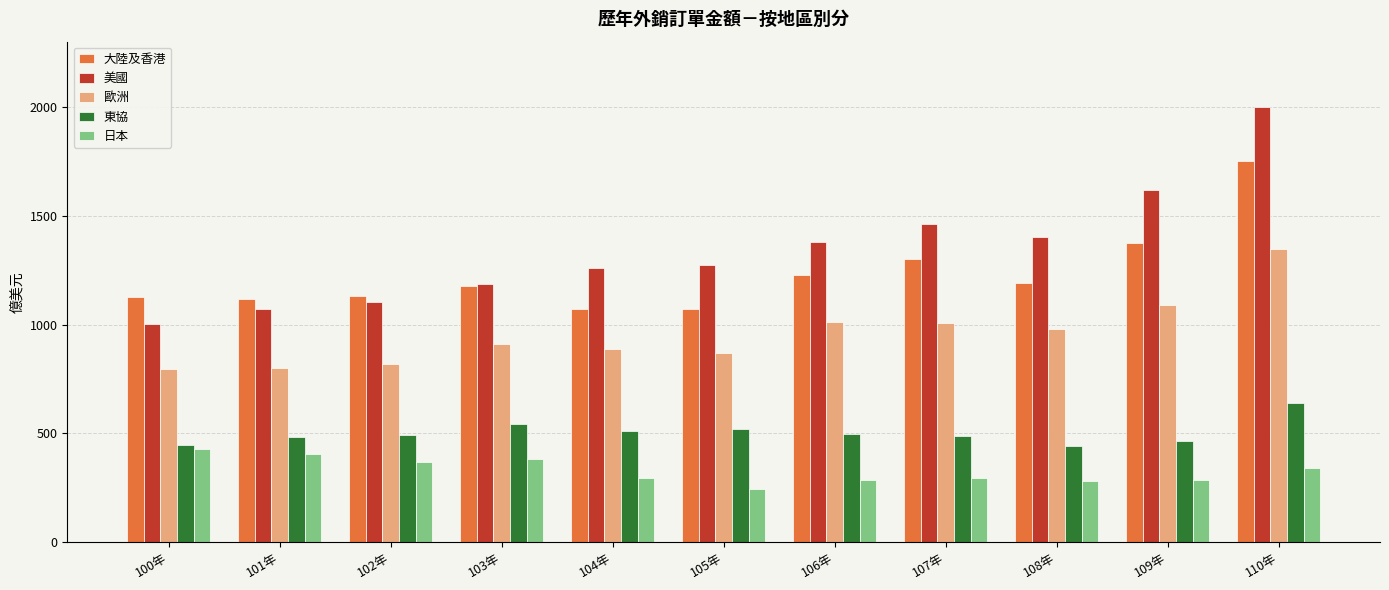

What is the total value across all series at 107年?

4555.3